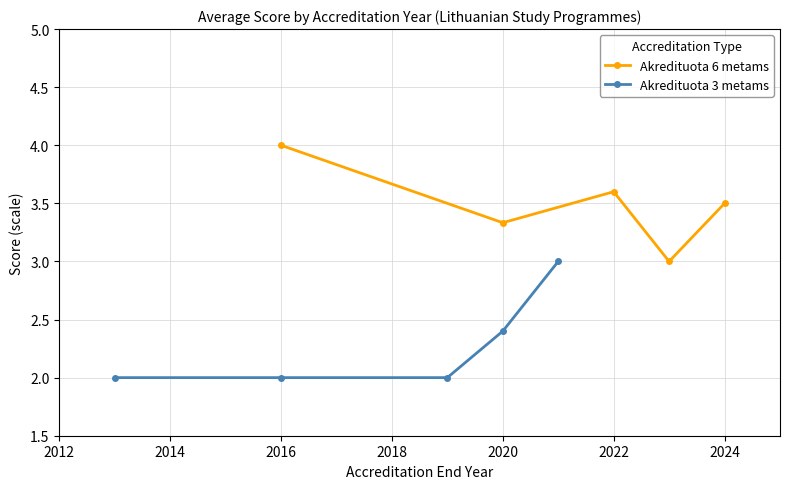

Rank the series by their maximum value, from highest to lowest.

Akredituota 6 metams, Akredituota 3 metams